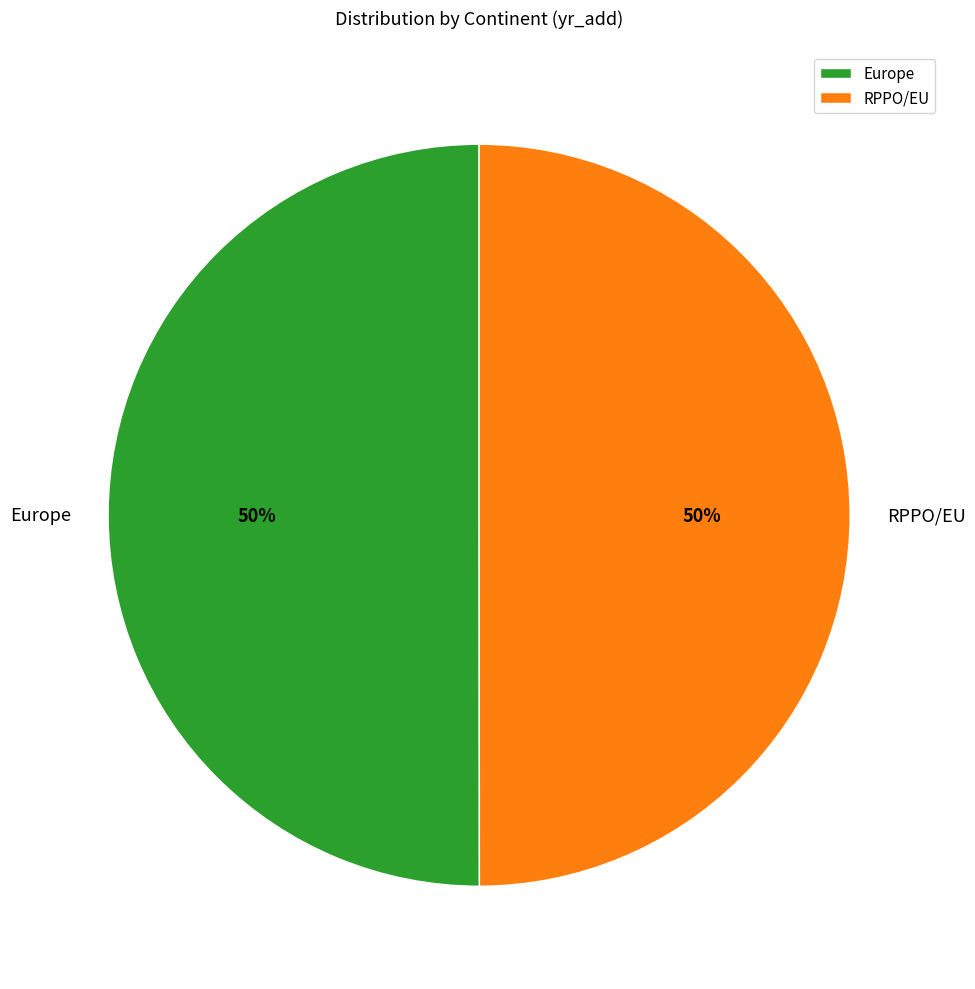

What percentage is the RPPO/EU slice, to the nearest percent?

50%